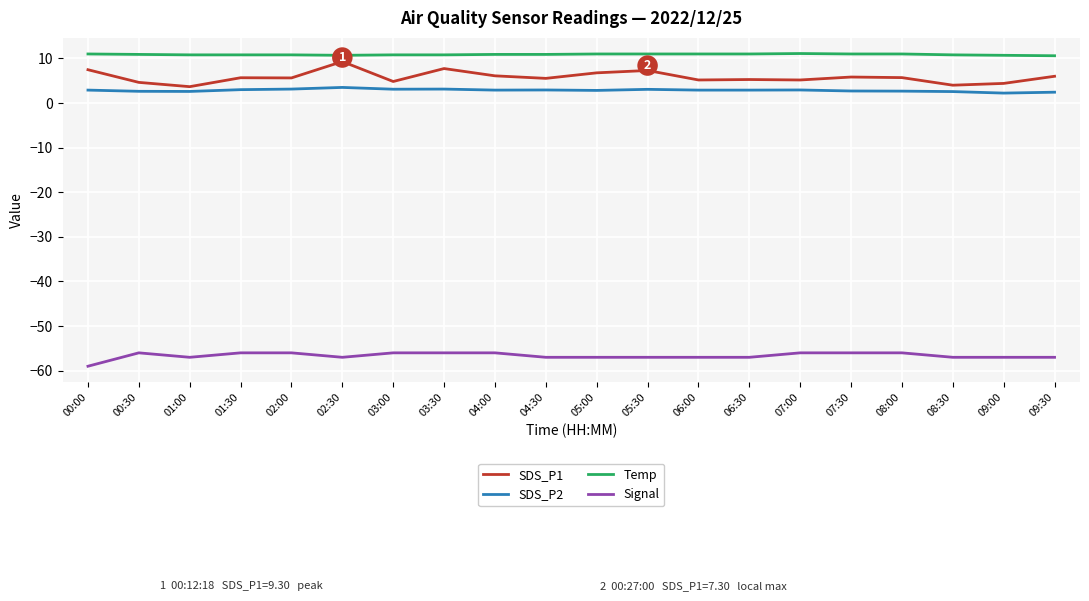

True or false: Temp and SDS_P2 intersect in this chart.

False